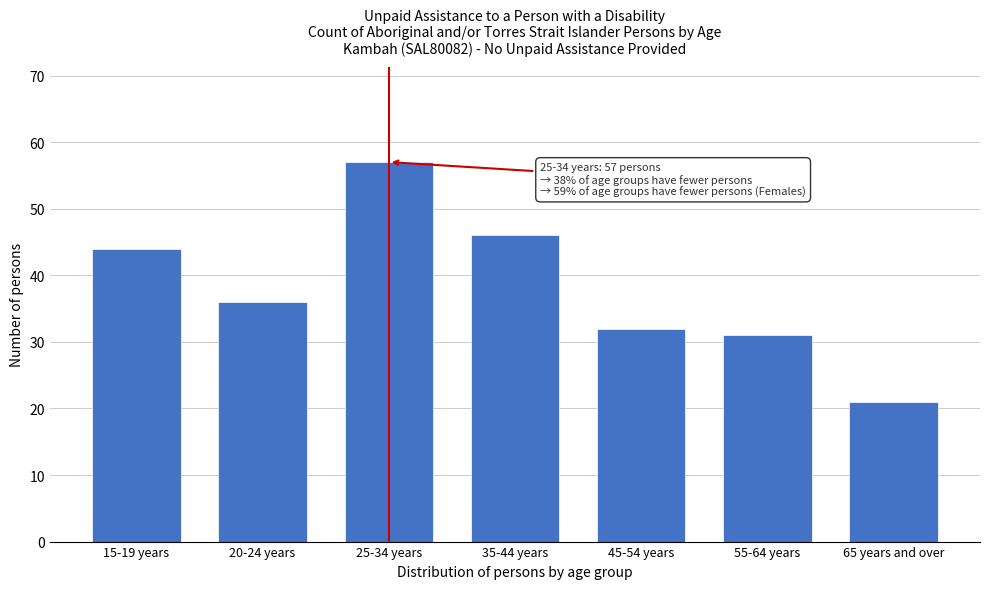

Reading left to right, transcribe all the data shown in this chart.

15-19 years=44	20-24 years=36	25-34 years=57	35-44 years=46	45-54 years=32	55-64 years=31	65 years and over=21